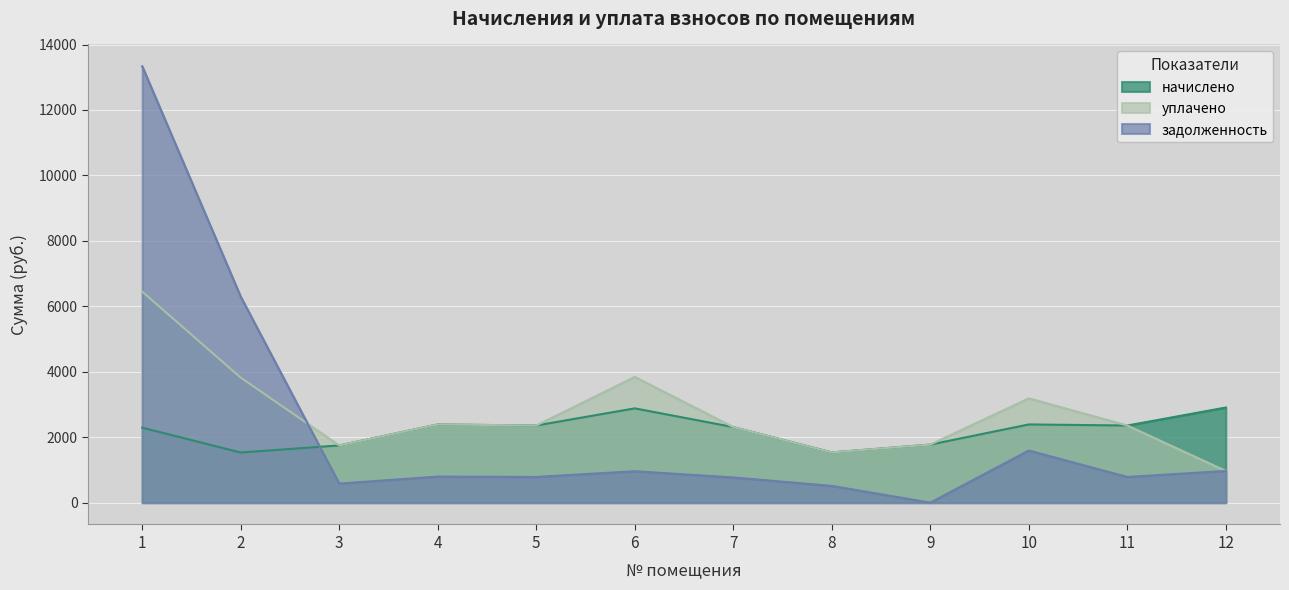

True or false: задолженность has more than 2 interior local peaks.

True